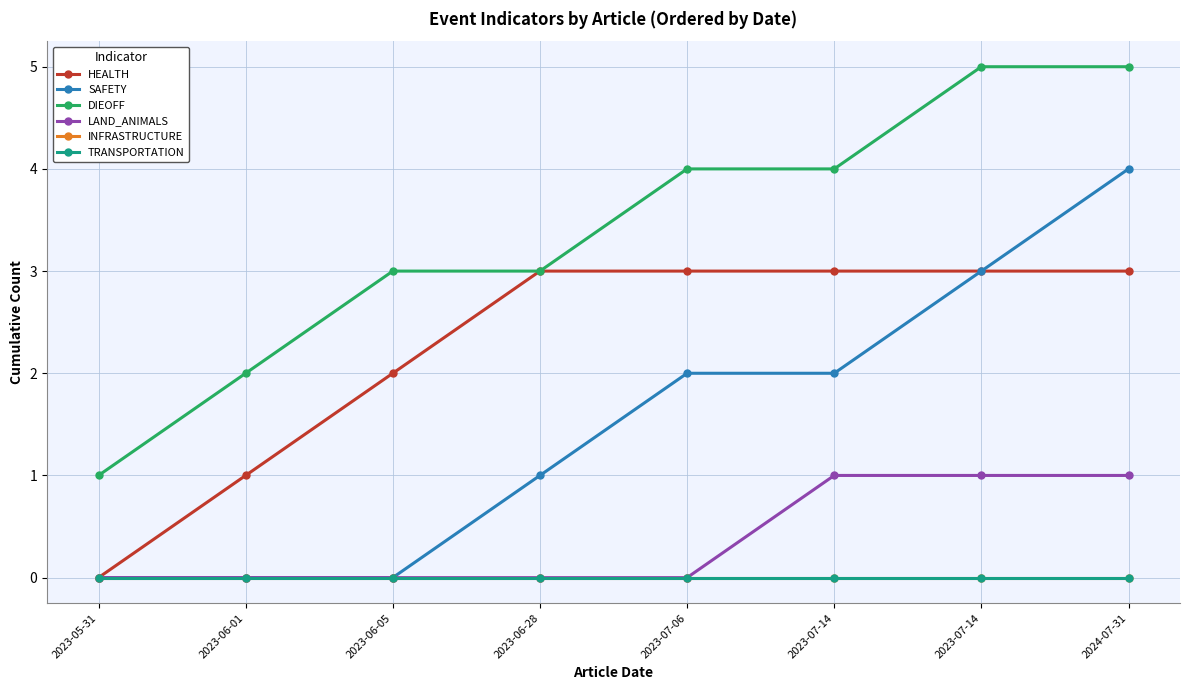

Read the DIEOFF value at 2023-06-05.

3